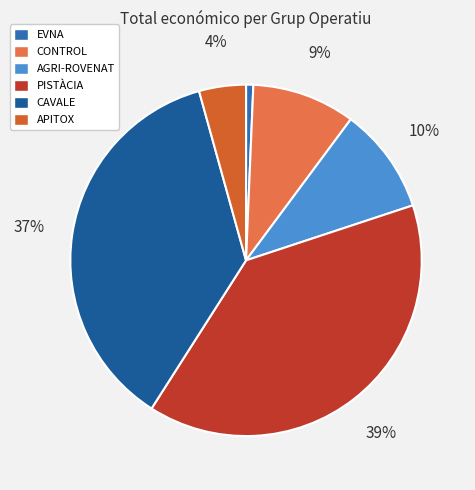

Is CONTROL the majority of the pie?

No